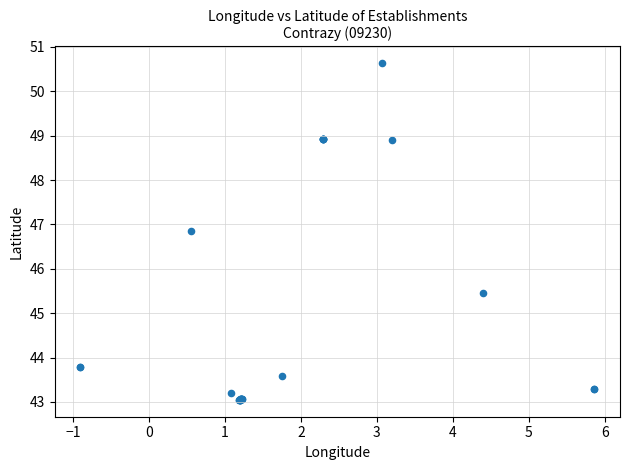

What Y value in the scatter plot is closest to 46?

45.5